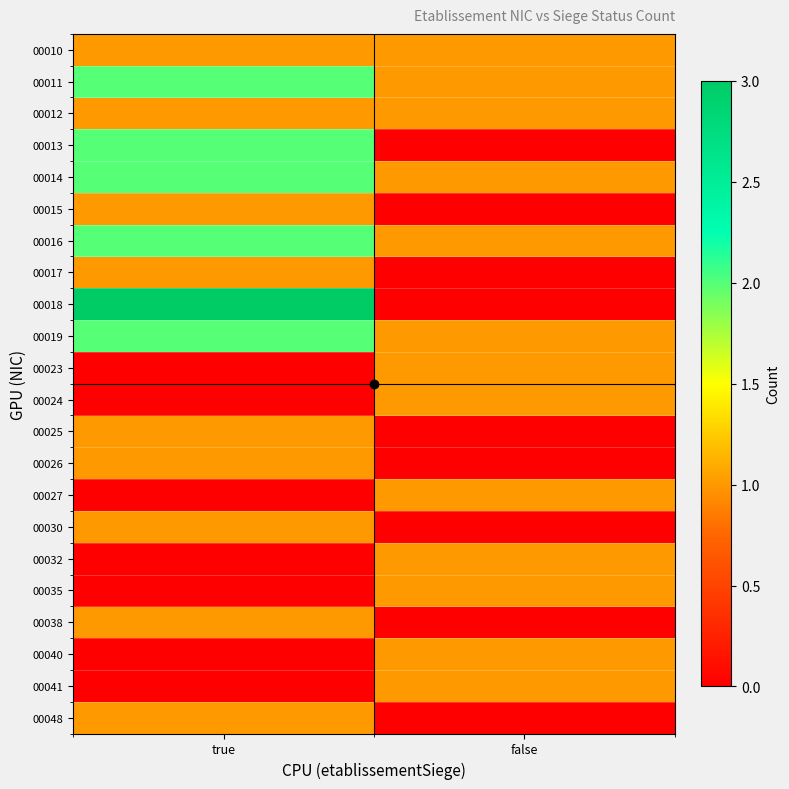

Which label corresponds to the largest value in the chart?

true